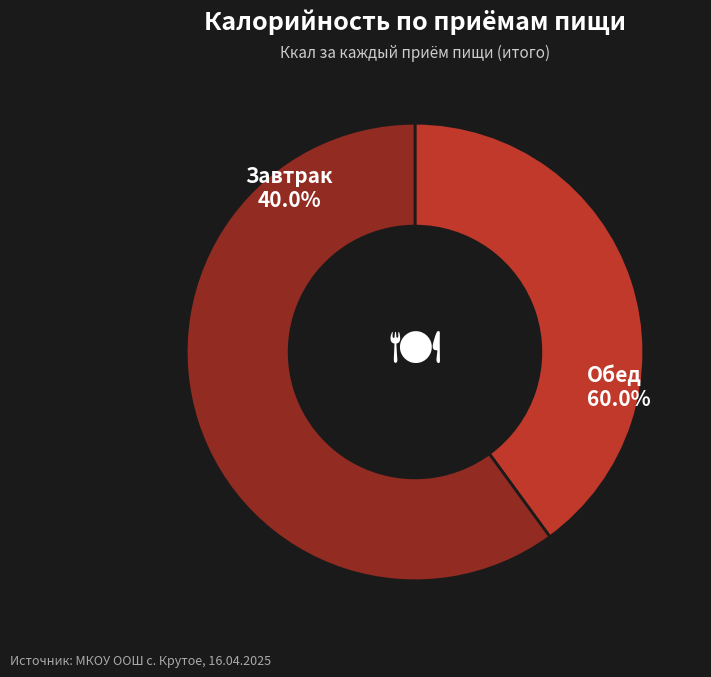

What is the ratio of the value at Обед to the value at Завтрак?

1.5